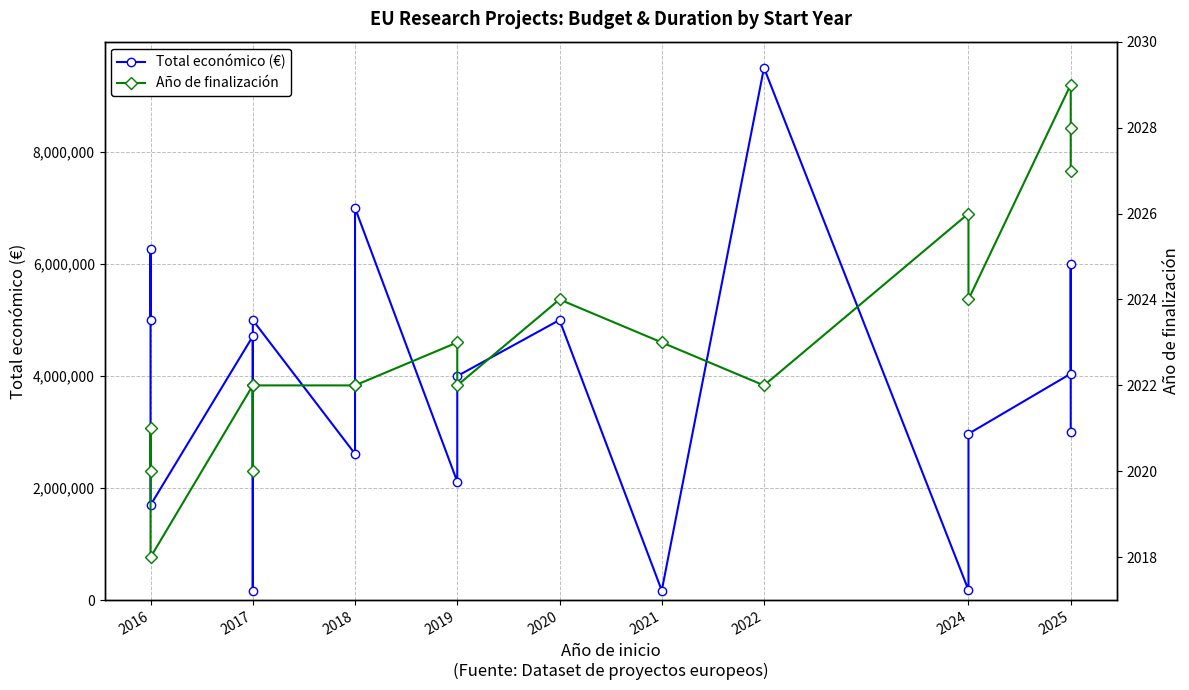

Does the chart have visible grid lines?

Yes